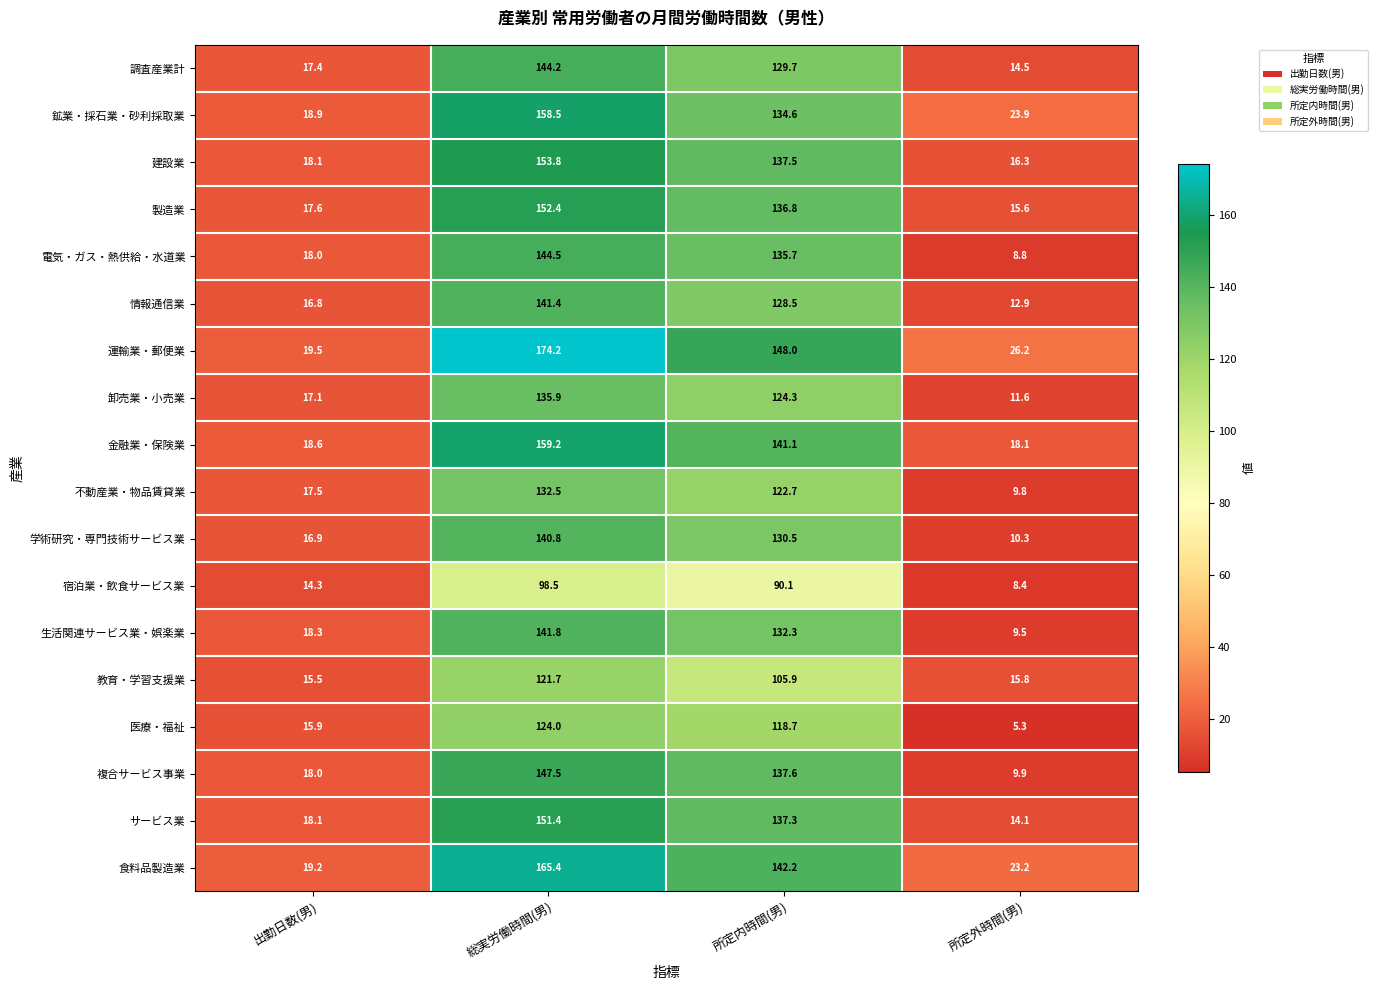

What is the difference between the second highest and second lowest values in the 教育・学習支援業 series?

90.1